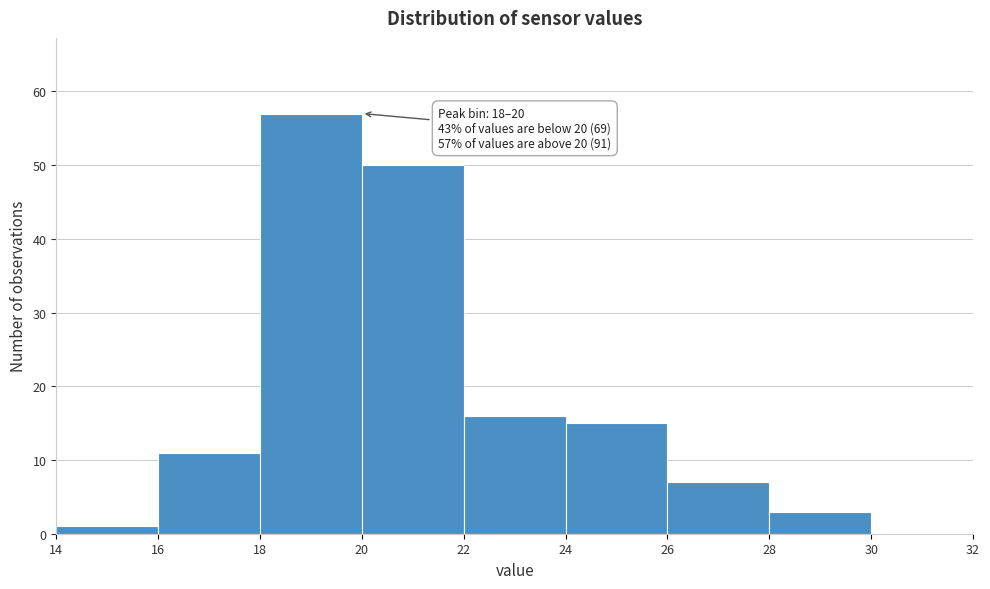

Which range on the x-axis has the tallest bar?

18 to 20